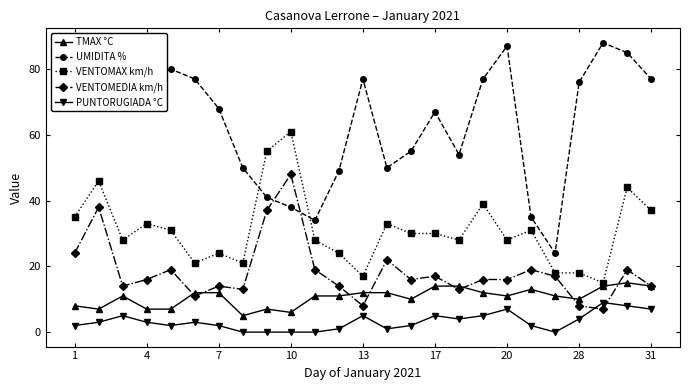

True or false: VENTOMAX km/h and PUNTORUGIADA °C cross at least once.

False